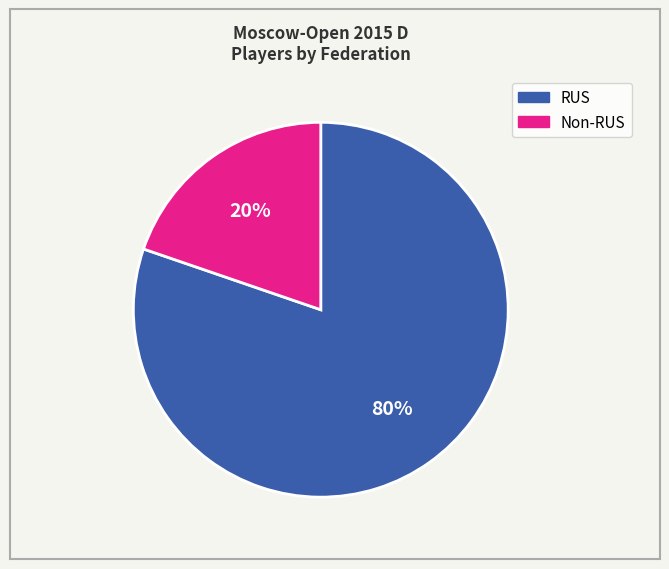

To the nearest percent, what is the average slice percentage?

50%